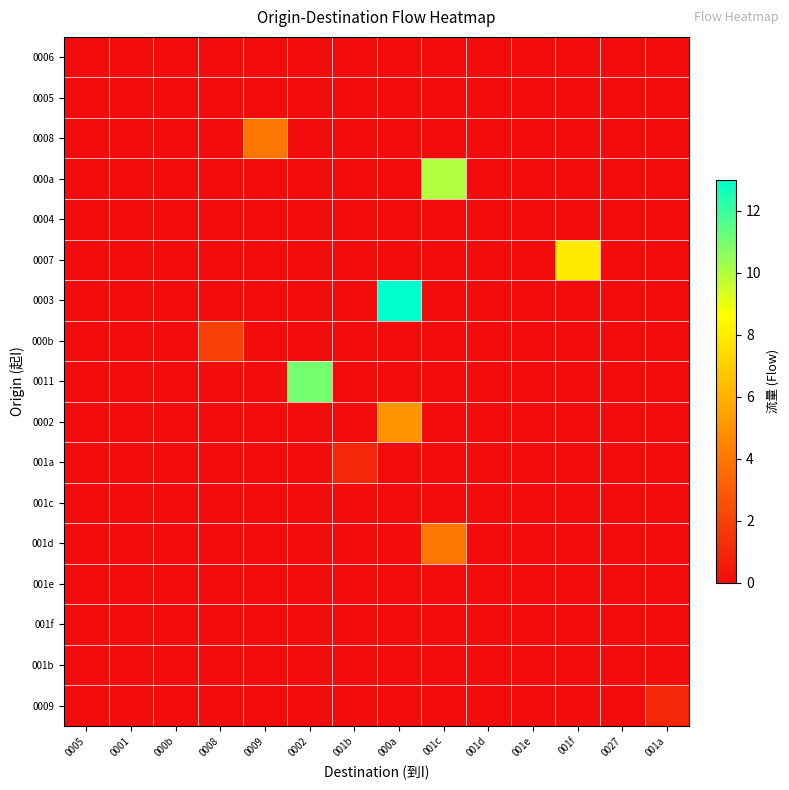

At how many categories does at least one series exceed 1?

6